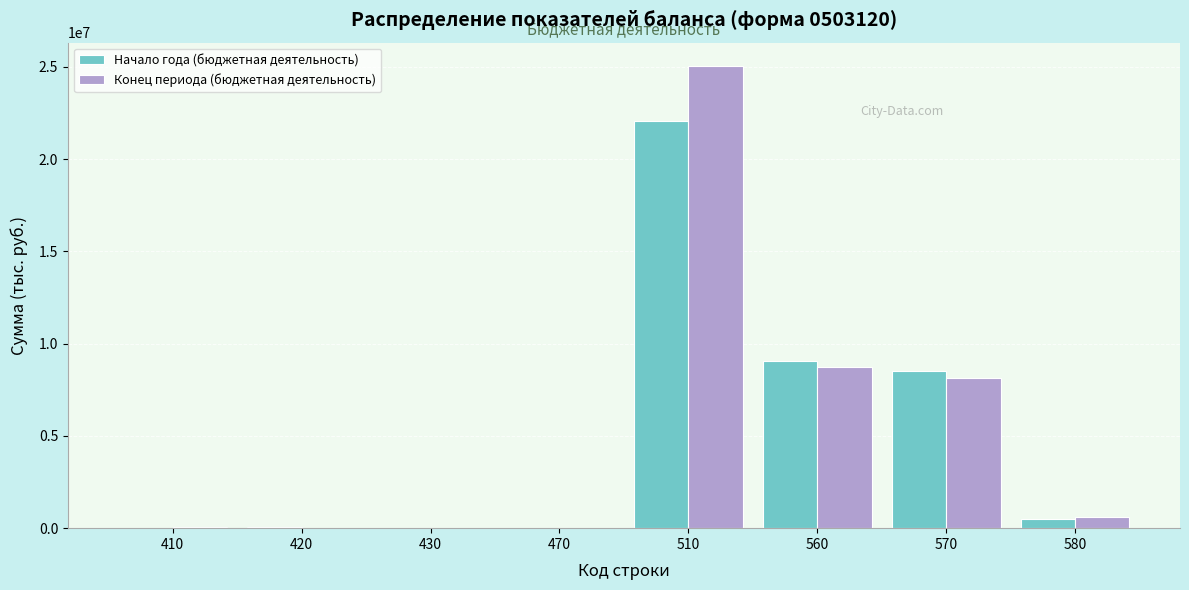

What is the sum of all Начало года (бюджетная деятельность) values?

40224222.0